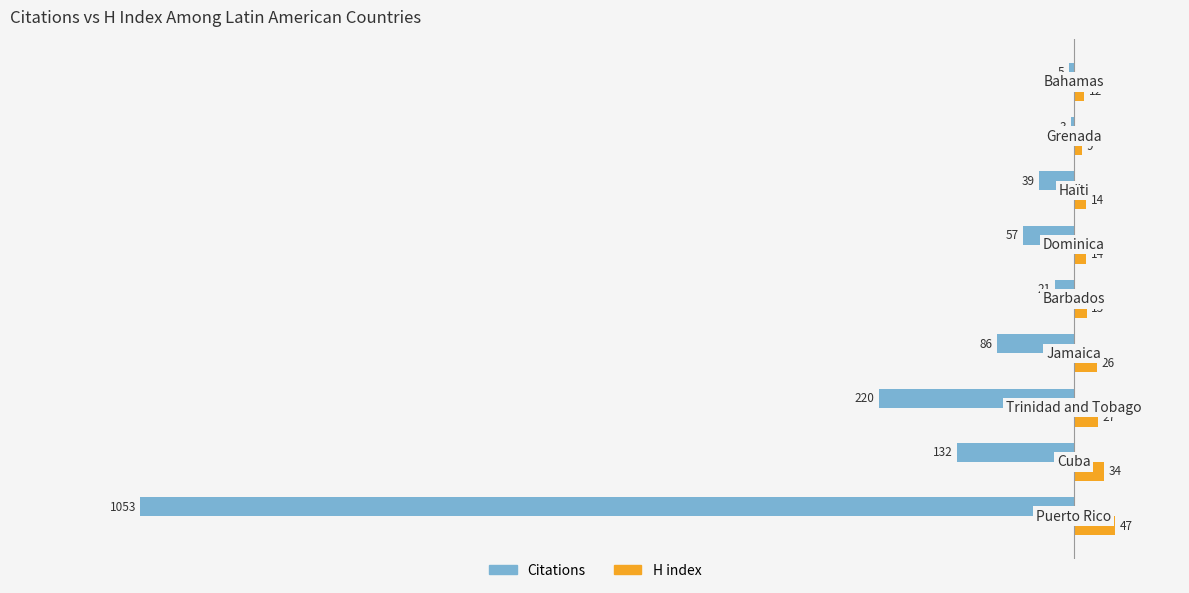

What is the greatest value displayed?

47